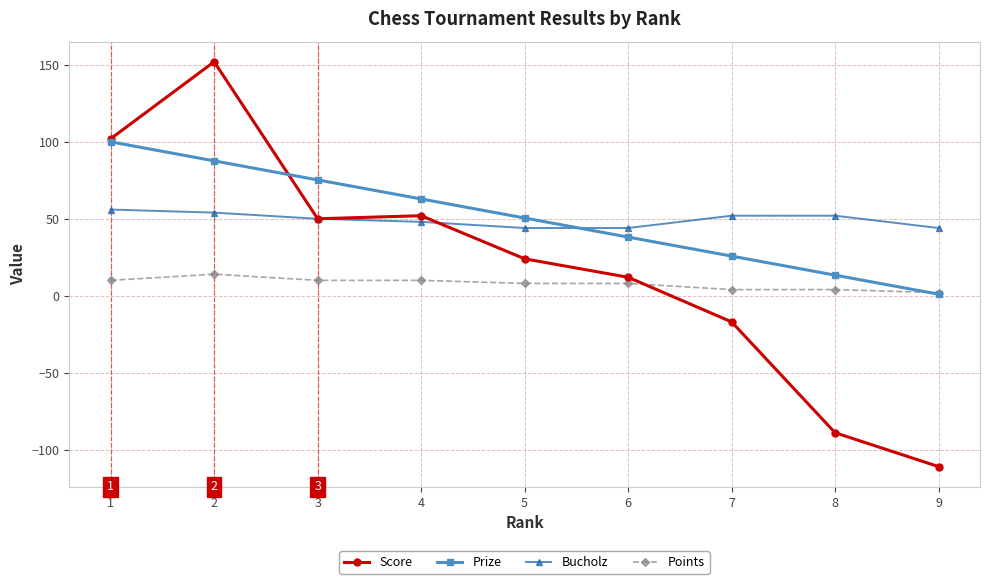

True or false: Bucholz and Points cross at least once.

False